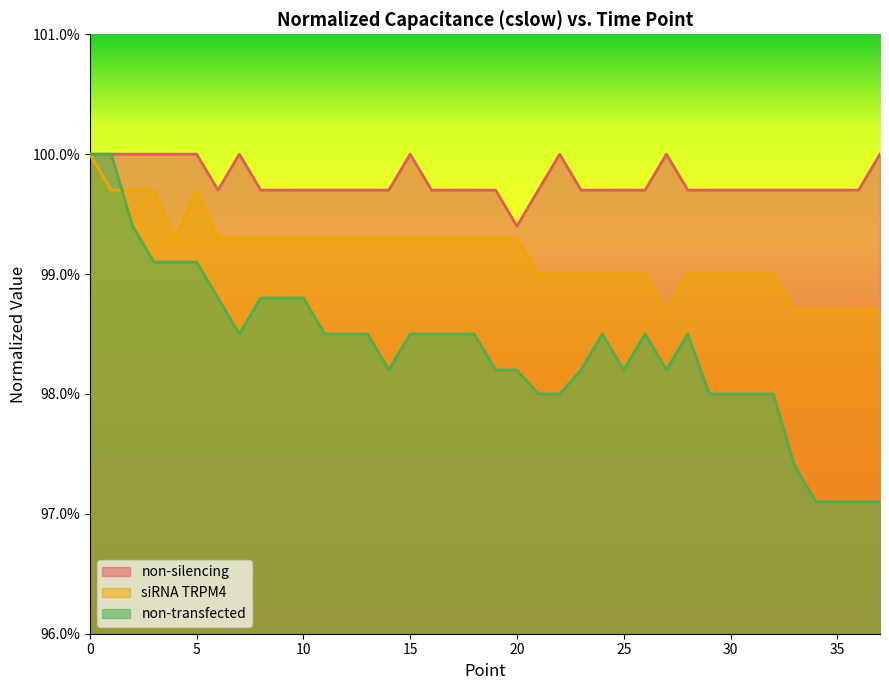

Count the non-silencing values in the range 0 to 1.

38